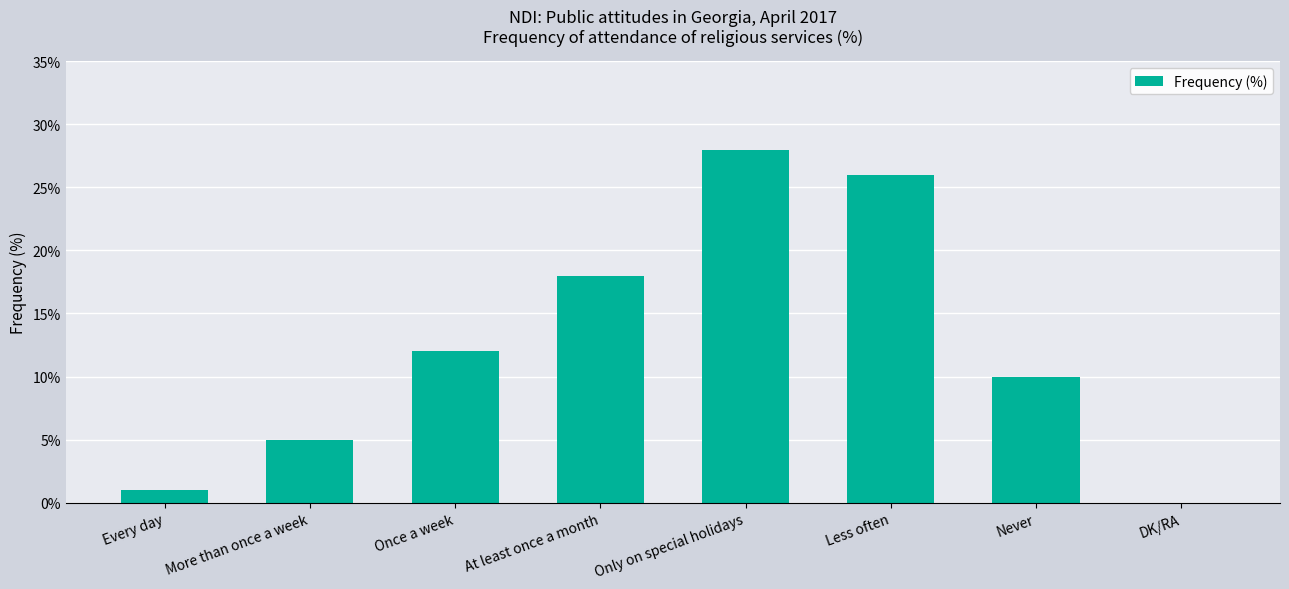

Count the number of data series in this chart.

1